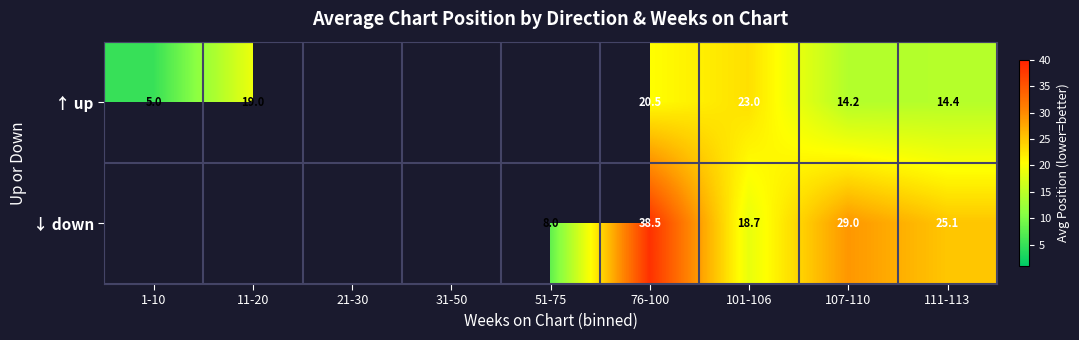

What is the difference between the ↑ up values at 1-10 and 76-100?

15.5